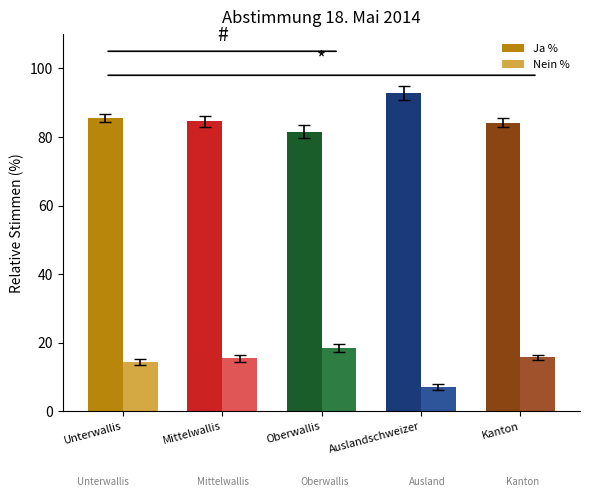

What is the sum of the Ja % values at Kanton and Auslandschweizer?

177.1